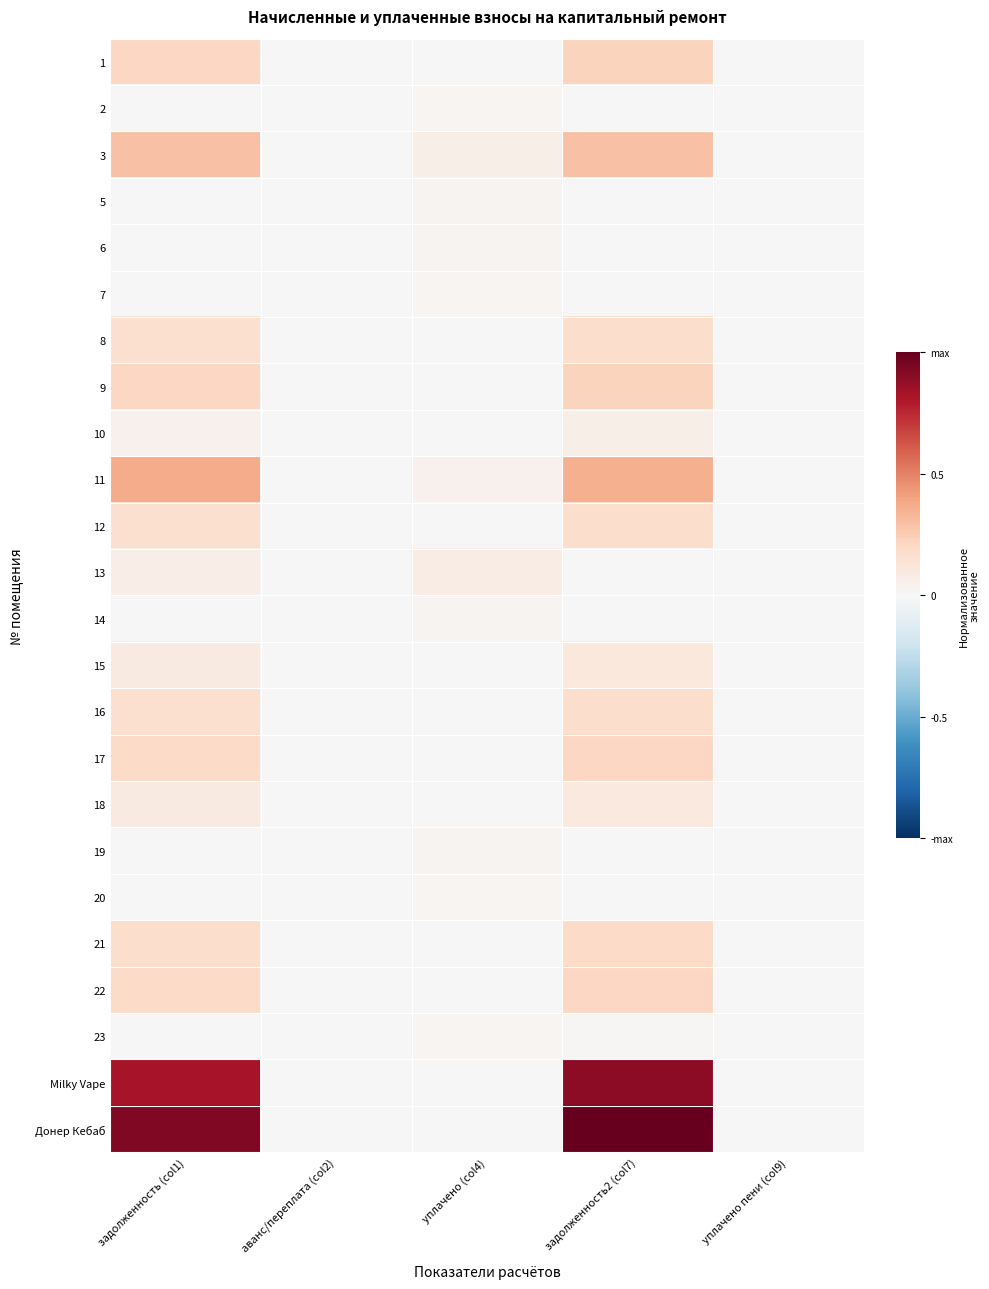

Reading left to right, list all the values displayed in this chart.

1: задолженность (col1)=0.2	аванс/переплата (col2)=0.0	уплачено (col4)=0.0	задолженность2 (col7)=0.2	уплачено пени (col9)=0.0
2: задолженность (col1)=0.0	аванс/переплата (col2)=0.0	уплачено (col4)=0.0	задолженность2 (col7)=0.0	уплачено пени (col9)=0.0
3: задолженность (col1)=0.3	аванс/переплата (col2)=0.0	уплачено (col4)=0.1	задолженность2 (col7)=0.3	уплачено пени (col9)=0.0
5: задолженность (col1)=0.0	аванс/переплата (col2)=0.0	уплачено (col4)=0.0	задолженность2 (col7)=0.0	уплачено пени (col9)=0.0
6: задолженность (col1)=0.0	аванс/переплата (col2)=0.0	уплачено (col4)=0.0	задолженность2 (col7)=0.0	уплачено пени (col9)=0.0
7: задолженность (col1)=0.0	аванс/переплата (col2)=0.0	уплачено (col4)=0.0	задолженность2 (col7)=0.0	уплачено пени (col9)=0.0
8: задолженность (col1)=0.2	аванс/переплата (col2)=0.0	уплачено (col4)=0.0	задолженность2 (col7)=0.2	уплачено пени (col9)=0.0
9: задолженность (col1)=0.2	аванс/переплата (col2)=0.0	уплачено (col4)=0.0	задолженность2 (col7)=0.2	уплачено пени (col9)=0.0
10: задолженность (col1)=0.0	аванс/переплата (col2)=0.0	уплачено (col4)=0.0	задолженность2 (col7)=0.1	уплачено пени (col9)=0.0
11: задолженность (col1)=0.4	аванс/переплата (col2)=0.0	уплачено (col4)=0.0	задолженность2 (col7)=0.4	уплачено пени (col9)=0.0
12: задолженность (col1)=0.2	аванс/переплата (col2)=0.0	уплачено (col4)=0.0	задолженность2 (col7)=0.2	уплачено пени (col9)=0.0
13: задолженность (col1)=0.1	аванс/переплата (col2)=0.0	уплачено (col4)=0.1	задолженность2 (col7)=0.0	уплачено пени (col9)=0.0
14: задолженность (col1)=0.0	аванс/переплата (col2)=0.0	уплачено (col4)=0.0	задолженность2 (col7)=0.0	уплачено пени (col9)=0.0
15: задолженность (col1)=0.1	аванс/переплата (col2)=0.0	уплачено (col4)=0.0	задолженность2 (col7)=0.1	уплачено пени (col9)=0.0
16: задолженность (col1)=0.2	аванс/переплата (col2)=0.0	уплачено (col4)=0.0	задолженность2 (col7)=0.2	уплачено пени (col9)=0.0
17: задолженность (col1)=0.2	аванс/переплата (col2)=0.0	уплачено (col4)=0.0	задолженность2 (col7)=0.2	уплачено пени (col9)=0.0
18: задолженность (col1)=0.1	аванс/переплата (col2)=0.0	уплачено (col4)=0.0	задолженность2 (col7)=0.1	уплачено пени (col9)=0.0
19: задолженность (col1)=0.0	аванс/переплата (col2)=0.0	уплачено (col4)=0.0	задолженность2 (col7)=0.0	уплачено пени (col9)=0.0
20: задолженность (col1)=0.0	аванс/переплата (col2)=0.0	уплачено (col4)=0.0	задолженность2 (col7)=0.0	уплачено пени (col9)=0.0
21: задолженность (col1)=0.2	аванс/переплата (col2)=0.0	уплачено (col4)=0.0	задолженность2 (col7)=0.2	уплачено пени (col9)=0.0
22: задолженность (col1)=0.2	аванс/переплата (col2)=0.0	уплачено (col4)=0.0	задолженность2 (col7)=0.2	уплачено пени (col9)=0.0
23: задолженность (col1)=0.0	аванс/переплата (col2)=0.0	уплачено (col4)=0.0	задолженность2 (col7)=0.0	уплачено пени (col9)=0.0
Milky Vape: задолженность (col1)=0.8	аванс/переплата (col2)=0.0	уплачено (col4)=0.0	задолженность2 (col7)=0.9	уплачено пени (col9)=0.0
Донер Кебаб: задолженность (col1)=0.9	аванс/переплата (col2)=0.0	уплачено (col4)=0.0	задолженность2 (col7)=1.0	уплачено пени (col9)=0.0